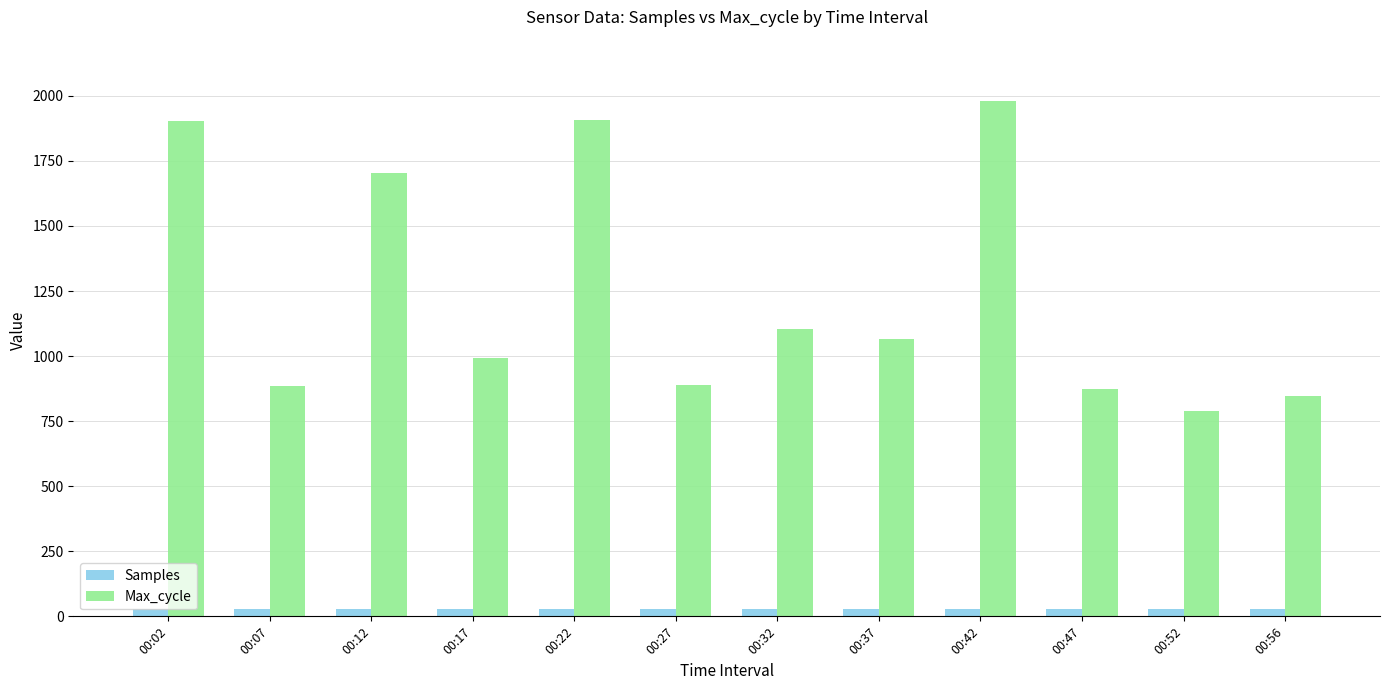

What is the total value across all series at 00:27?

918